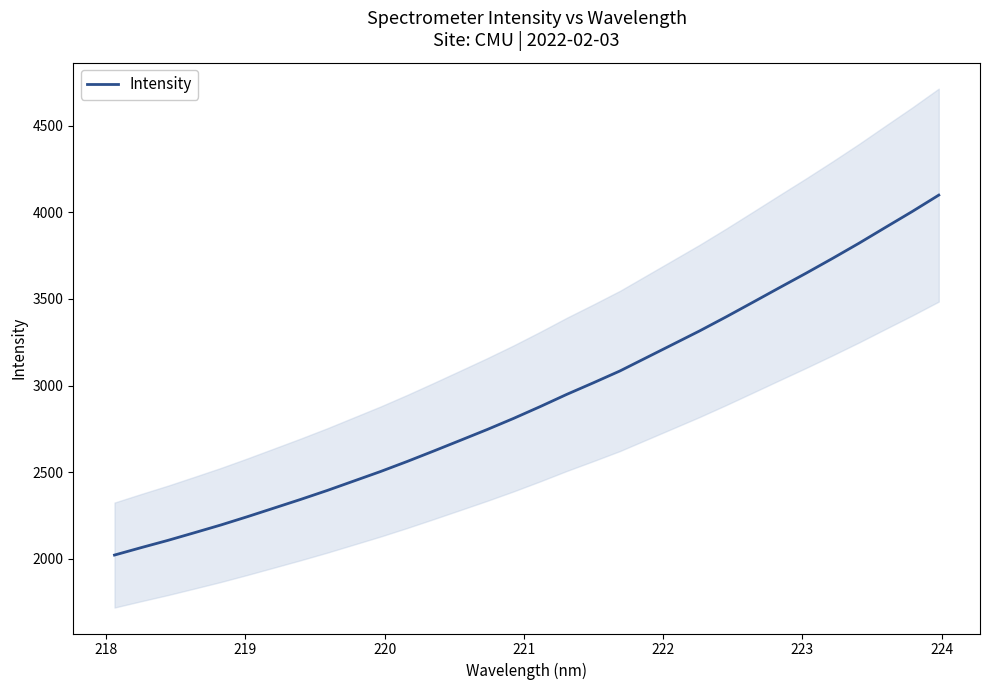

Does the chart have visible grid lines?

No